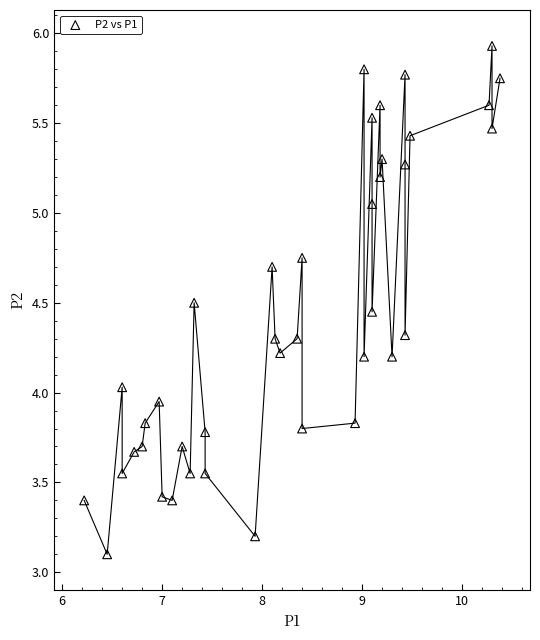

What is the range of X values (max minus min)?

4.2